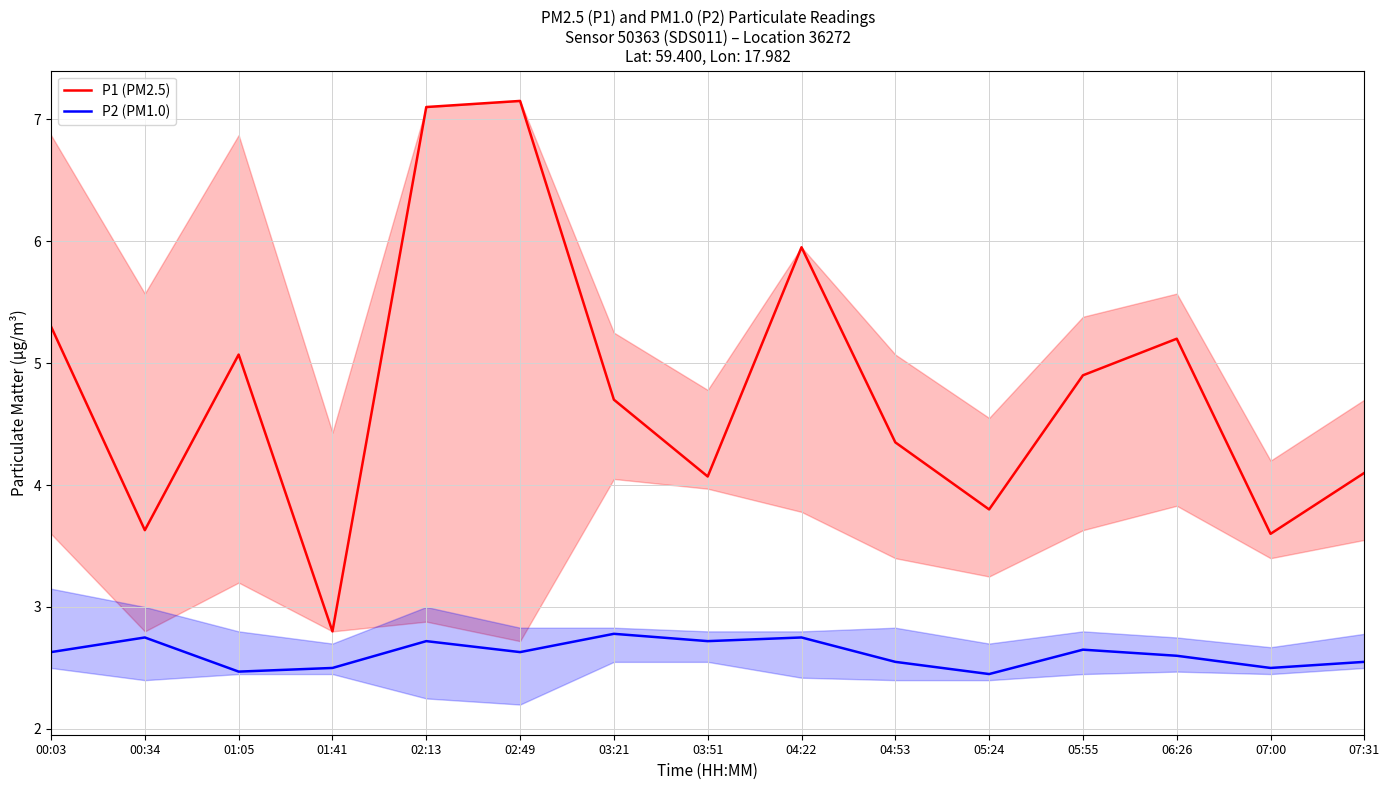

The value of P1 (PM2.5) at 03:21 is 1.5. True or false?

False